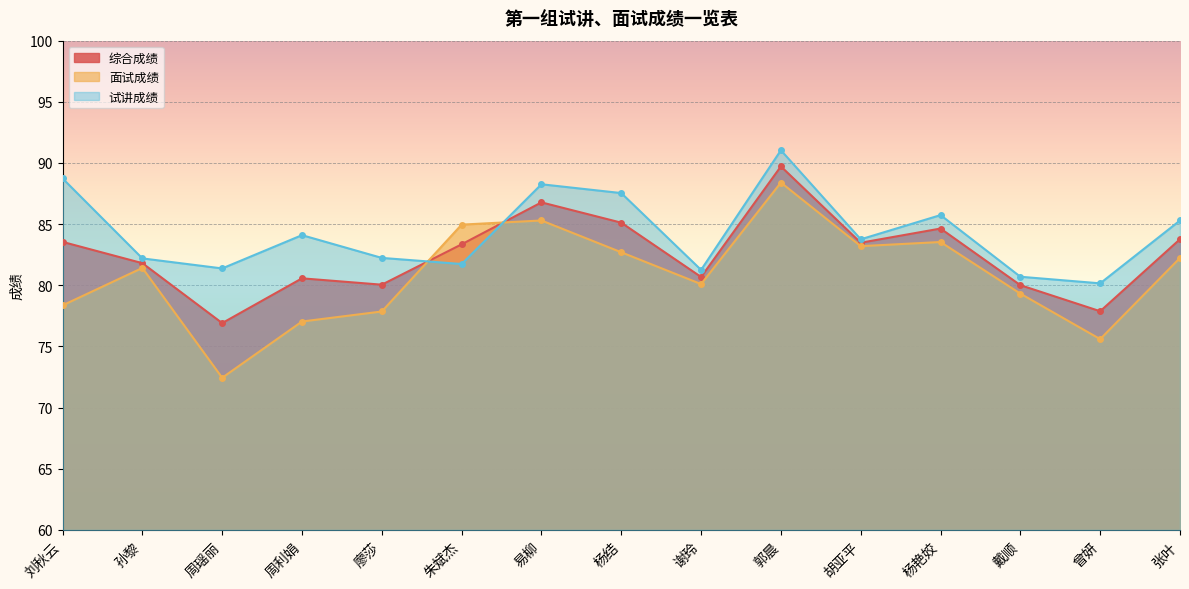

What are all the series names shown in the legend?

综合成绩, 面试成绩, 试讲成绩